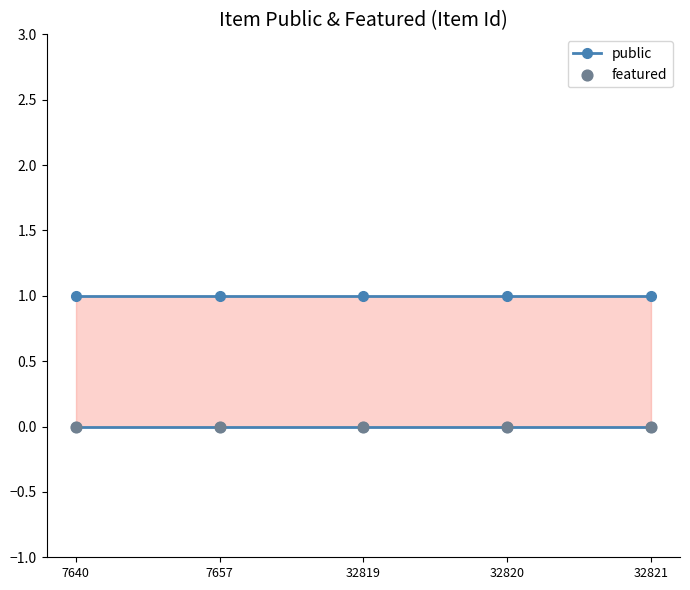

What are all the series names shown in the legend?

public, featured